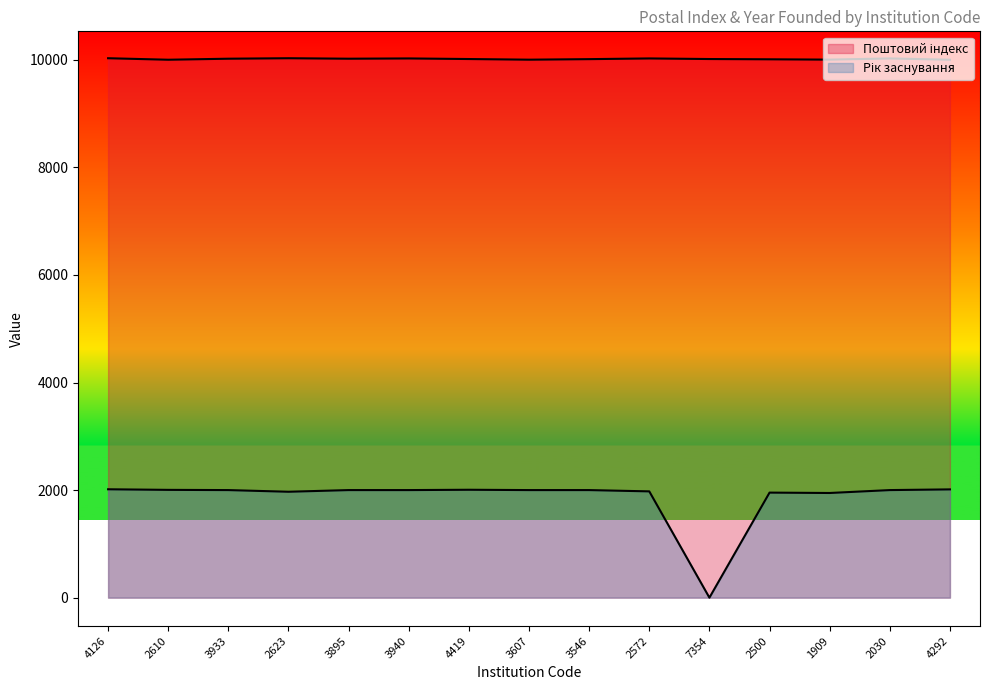

Rank the series at 2623 from lowest to highest value.

Рік заснування, Поштовий індекс